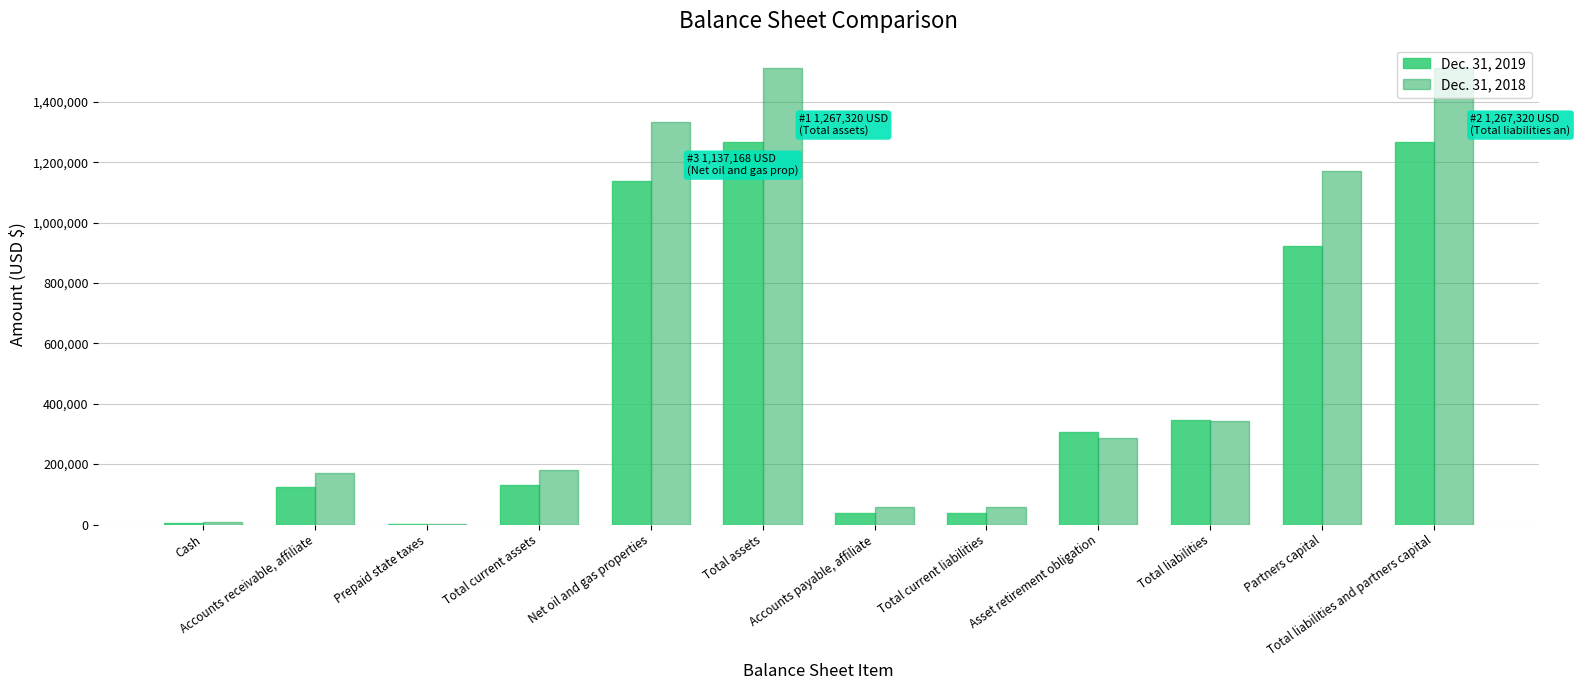

Reading right to left, what are all the values shown in this chart?

Dec. 31, 2019: Total liabilities and partners capital=1267320	Partners capital=921903	Total liabilities=345417	Asset retirement obligation=308010	Total current liabilities=37407	Accounts payable, affiliate=37407	Total assets=1267320	Net oil and gas properties=1137168	Total current assets=130152	Prepaid state taxes=1614	Accounts receivable, affiliate=124541	Cash=3997
Dec. 31, 2018: Total liabilities and partners capital=1513808	Partners capital=1170650	Total liabilities=343158	Asset retirement obligation=286811	Total current liabilities=56347	Accounts payable, affiliate=56347	Total assets=1513808	Net oil and gas properties=1333484	Total current assets=180324	Prepaid state taxes=2296	Accounts receivable, affiliate=171315	Cash=6713